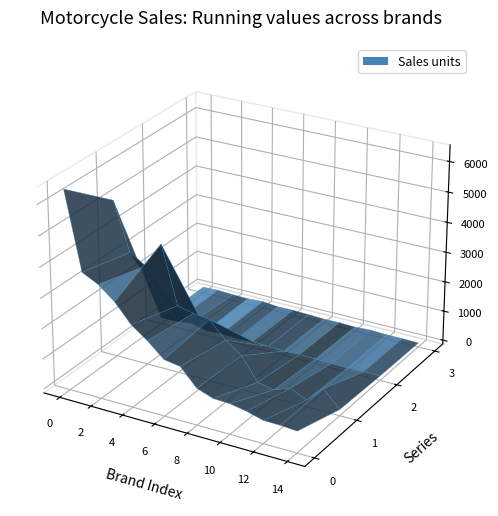

Reading left to right, extract all data points from this chart.

jan_nov_2021: 6407	3880	3618	3193	2588	2202	1732	1649	1080	892	872	775	625	620	580
jan_nov_2020: 5083	3497	3169	4015	2116	1995	1921	1373	993	247	141	341	92	612	75
nov_2021: 79	86	157	31	64	31	64	36	14	40	25	12	2	18	22
nov_2020: 74	96	69	61	92	42	51	34	14	24	5	36	15	16	7